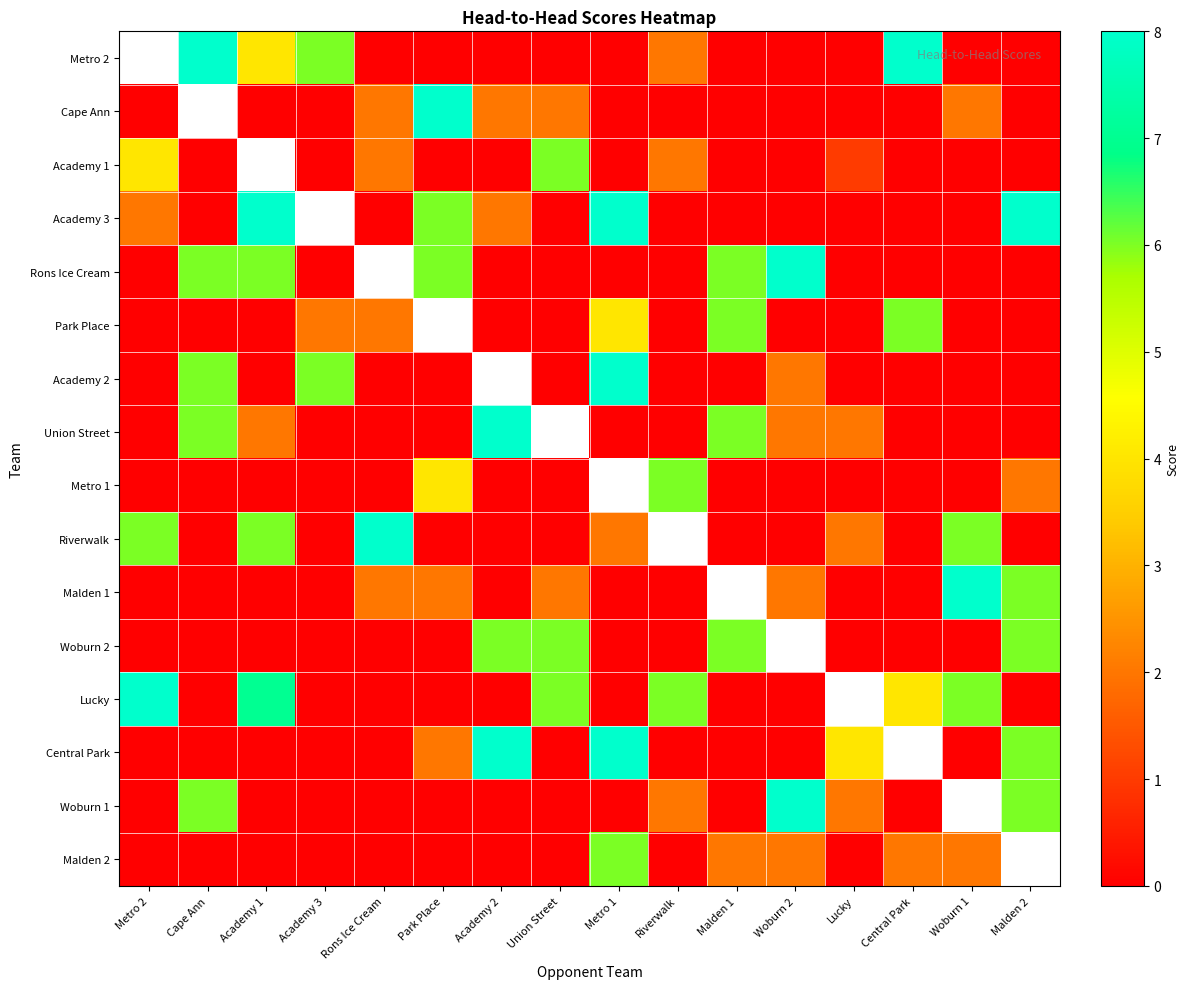

List the labels in order of Malden 2 value, largest first.

Metro 1, Malden 1, Woburn 2, Central Park, Woburn 1, Metro 2, Cape Ann, Academy 1, Academy 3, Rons Ice Cream, Park Place, Academy 2, Union Street, Riverwalk, Malden 2, Lucky